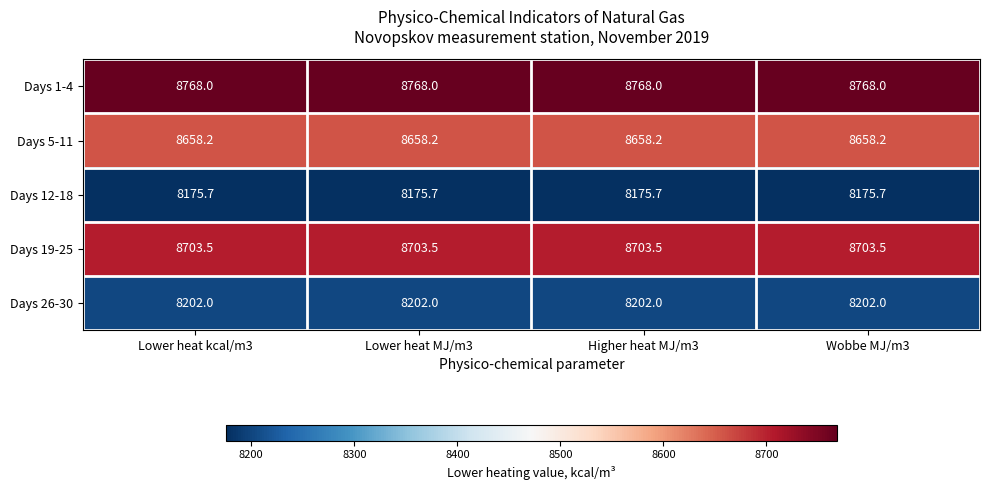

True or false: Days 26-30 has a value of 8202.0 at Higher heat MJ/m3.

True